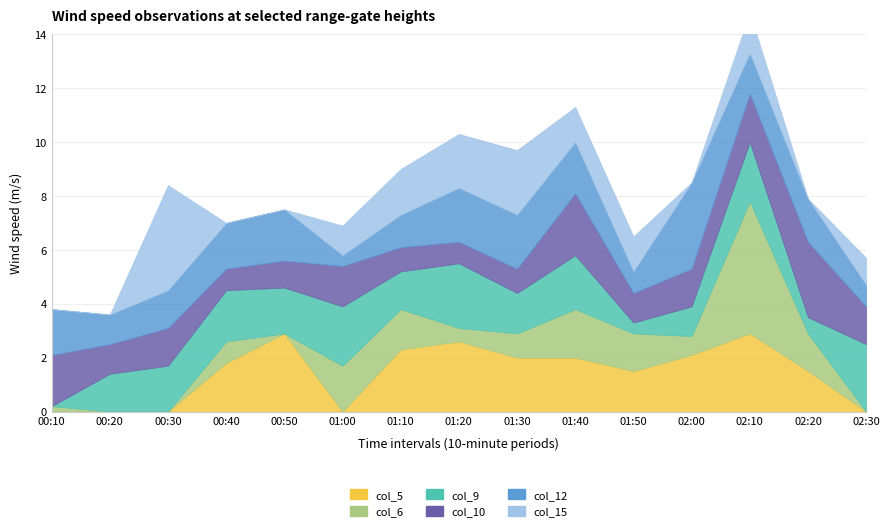

What position from the left is 2017/11/01 02:00?

12